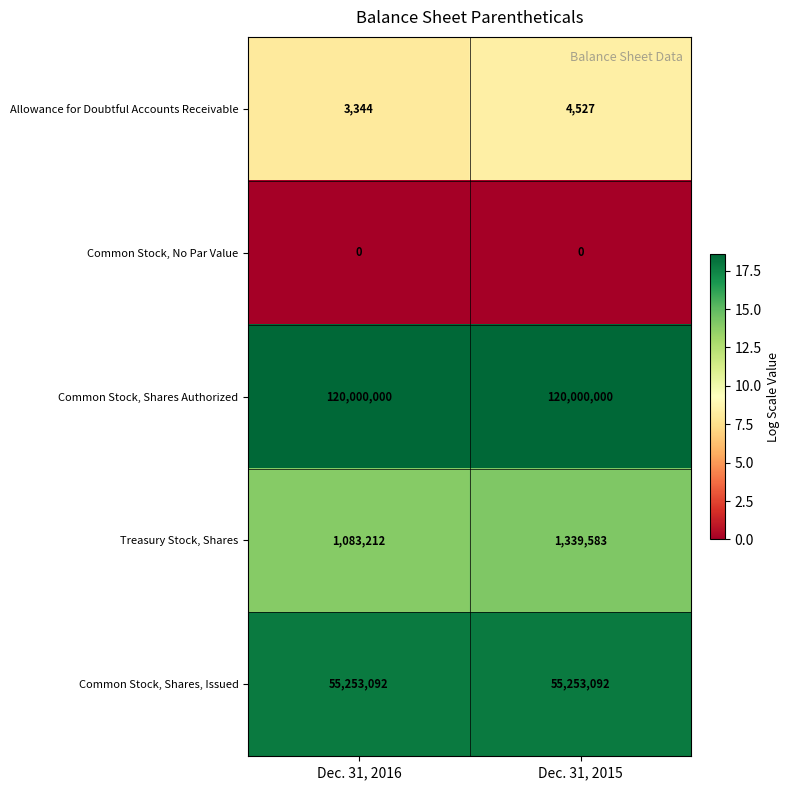

Rank the categories by Allowance for Doubtful Accounts Receivable value from lowest to highest.

Dec. 31, 2016, Dec. 31, 2015